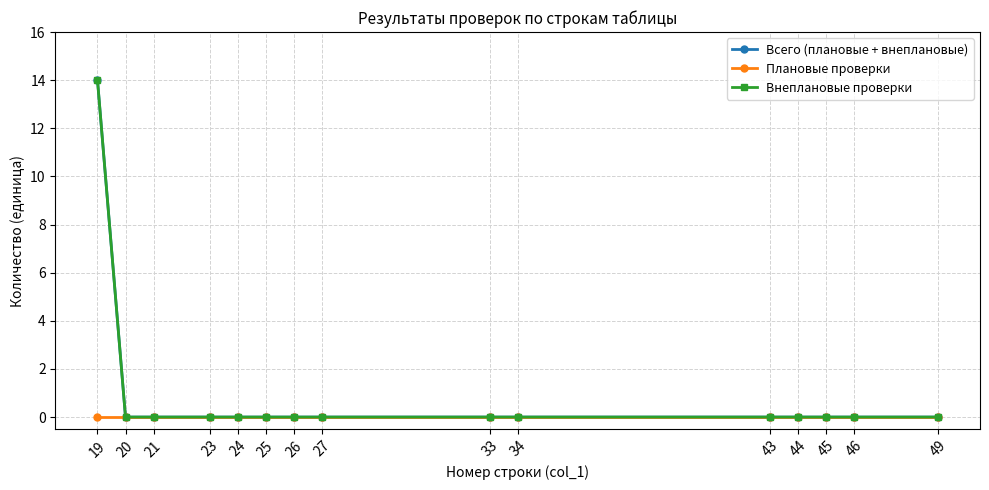

Count the number of categories in the chart.

15